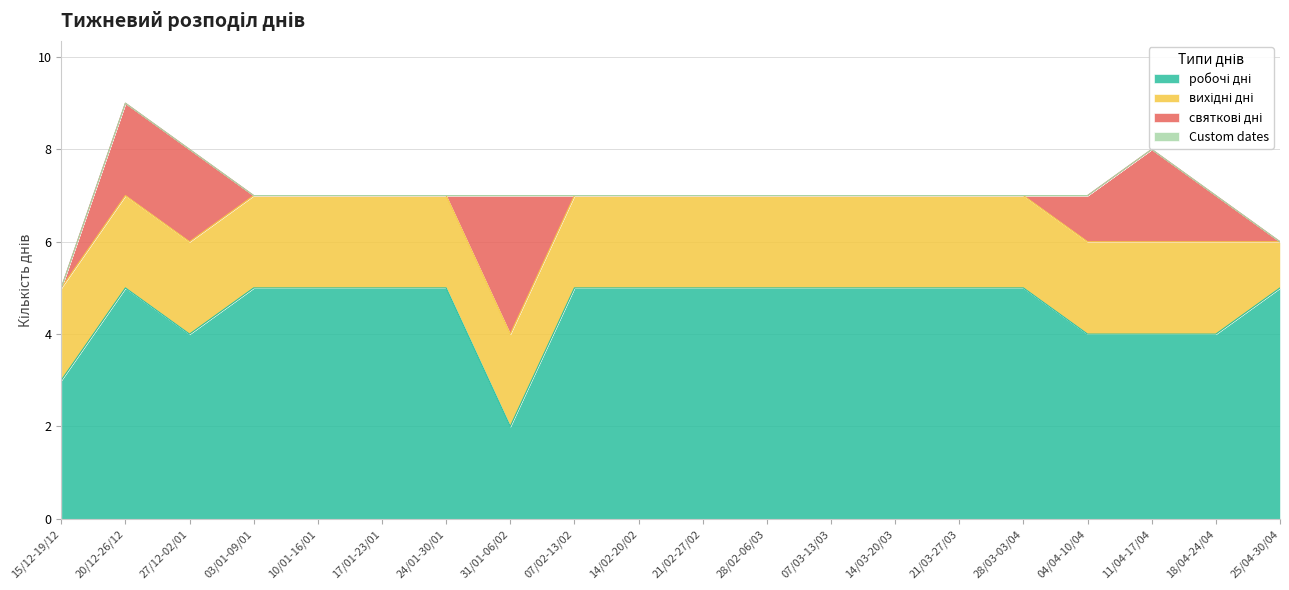

What is the label of the 14th point from the right?

24/01-30/01